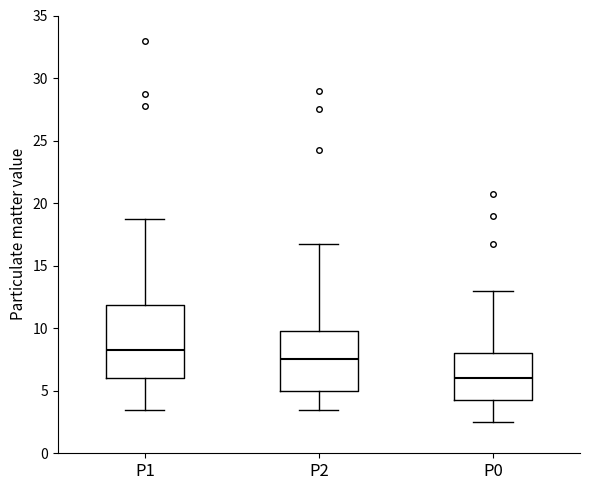

Comparing the boxes themselves (not the whiskers), which one is the tallest?

P1